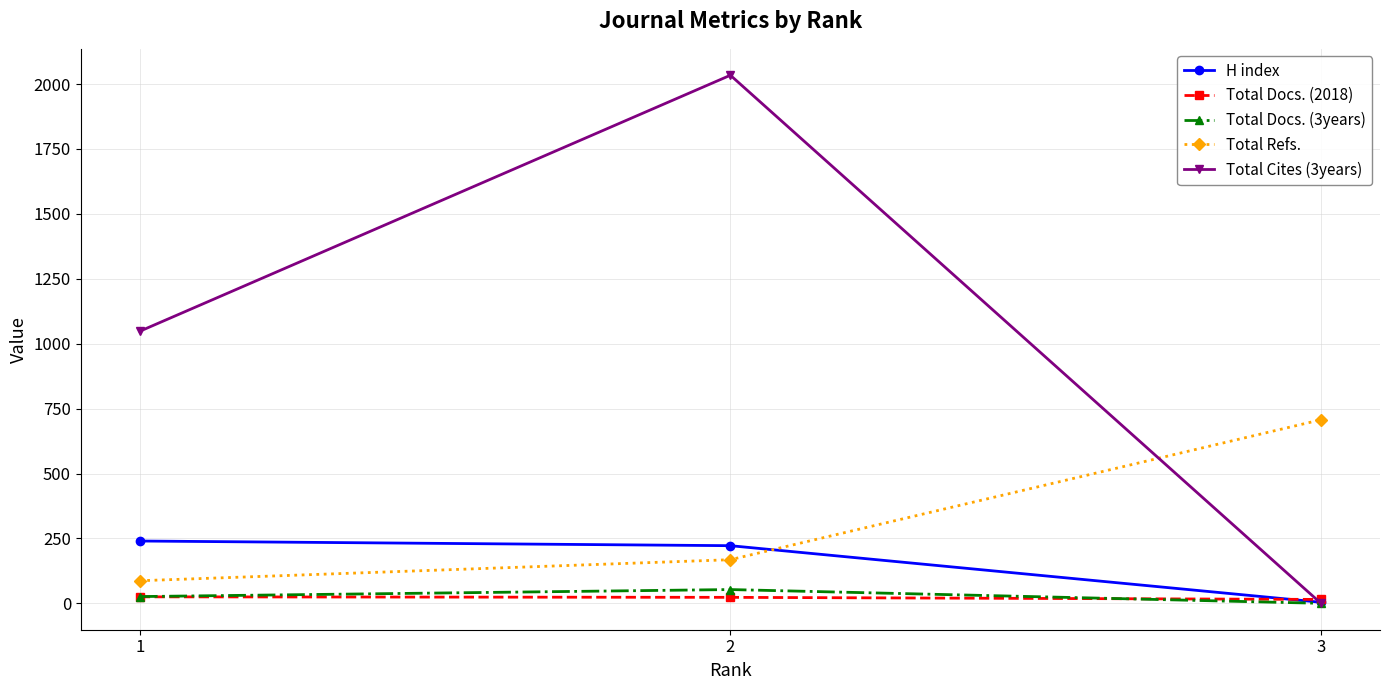

What is the spread (max minus min) of values at 2?

2011